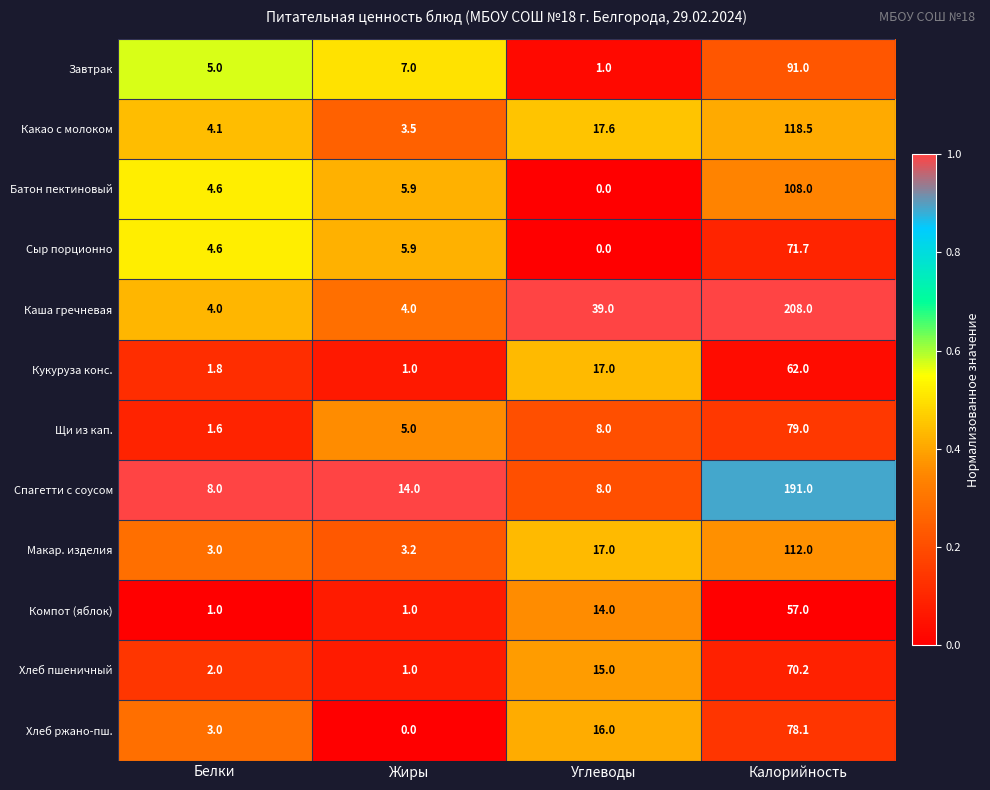

How many distinct data groups are displayed?

12